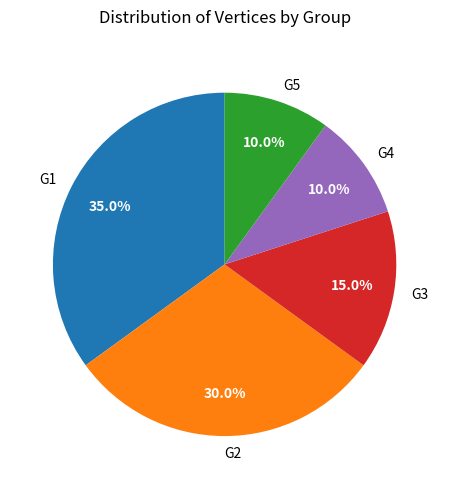

Is it true that G1 is 35% of the pie?

True